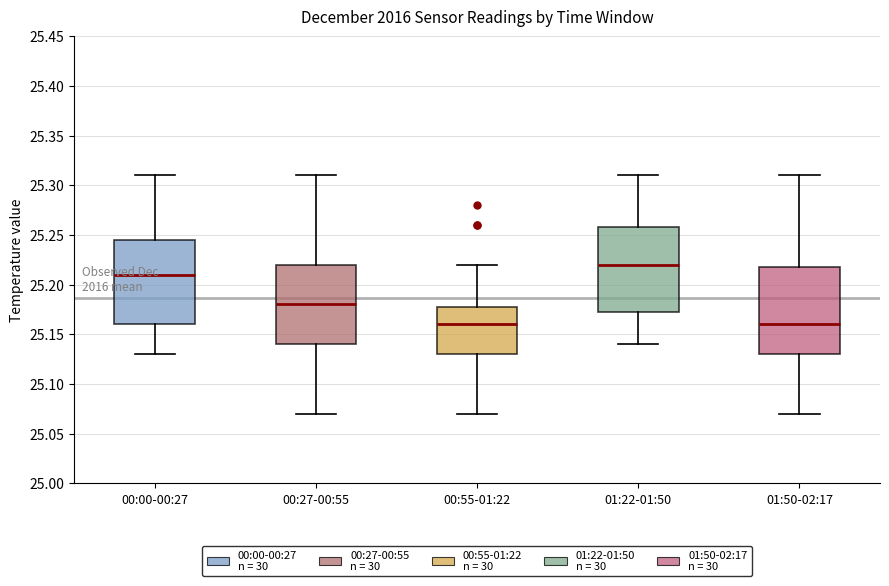

Reading left to right, read every box against the y-axis: the position of its median line, the range the box covers, and the ends of its whiskers. The values are not printed on the chart, so give them approximately, as read against the axis.

00:00-00:27: median 25.210, box 25.160 to 25.245, whiskers 25.130 to 25.310
00:27-00:55: median 25.180, box 25.140 to 25.220, whiskers 25.070 to 25.310
00:55-01:22: median 25.160, box 25.130 to 25.180, whiskers 25.070 to 25.220
01:22-01:50: median 25.220, box 25.175 to 25.260, whiskers 25.140 to 25.310
01:50-02:17: median 25.160, box 25.130 to 25.220, whiskers 25.070 to 25.310